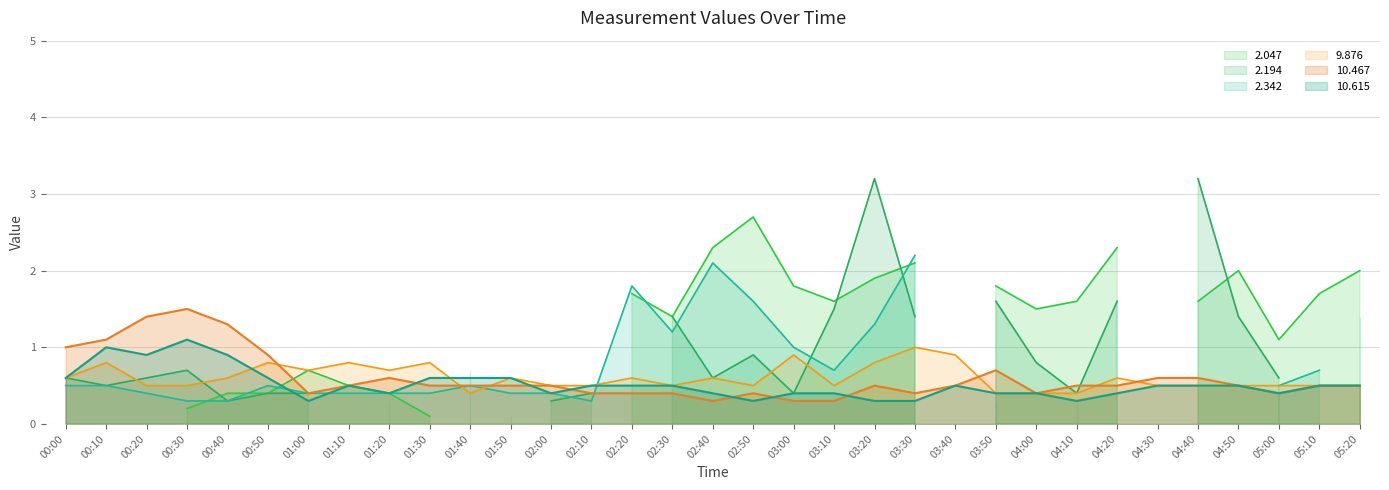

Is it true that 9.876 equals 0.4 at 01:40?

True